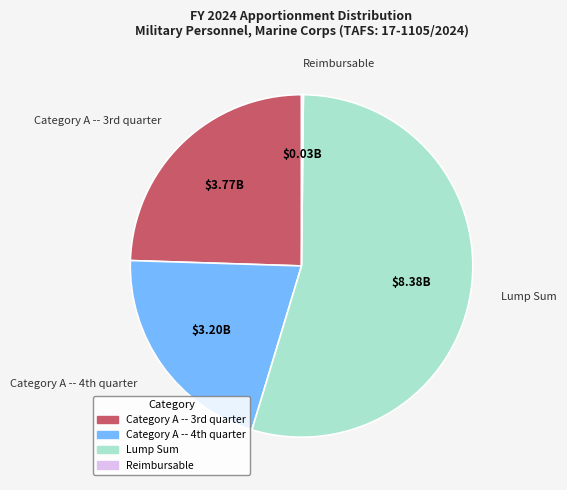

Is there any slice that represents more than half of the pie?

Yes